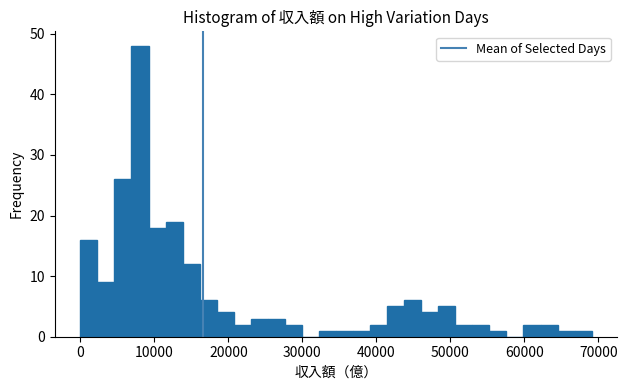

Around what value on the x-axis is the tallest bar? Give the approximate position of its centre, as read against the axis.

8000